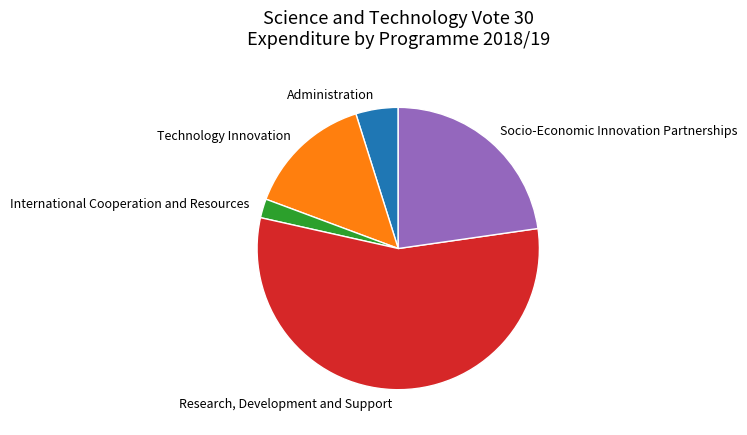

The Technology Innovation slice represents 29% of the pie. True or false?

False